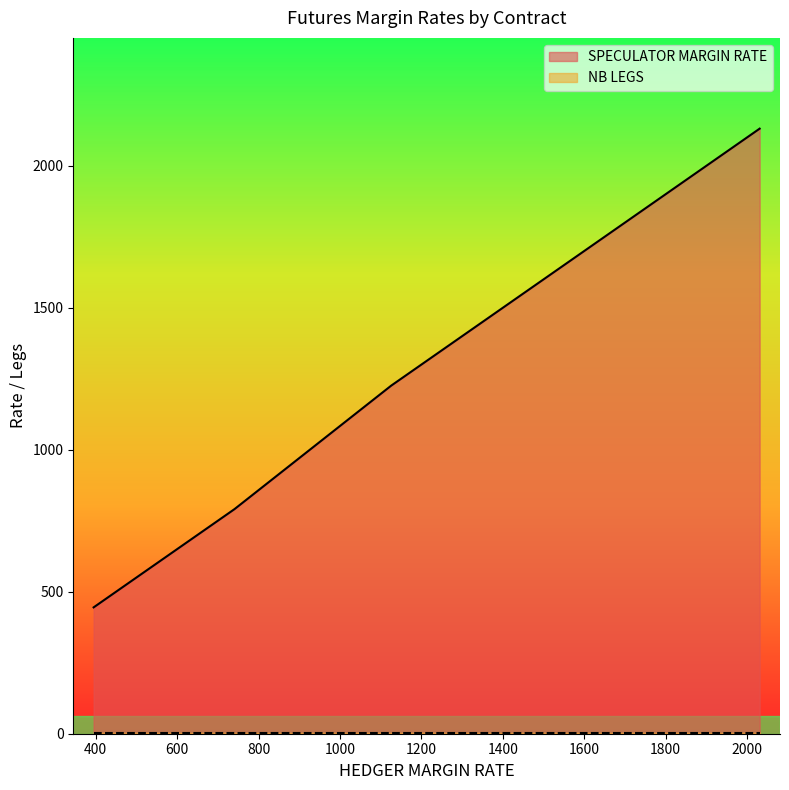

What is the spread (max minus min) of values at 1706?

1805